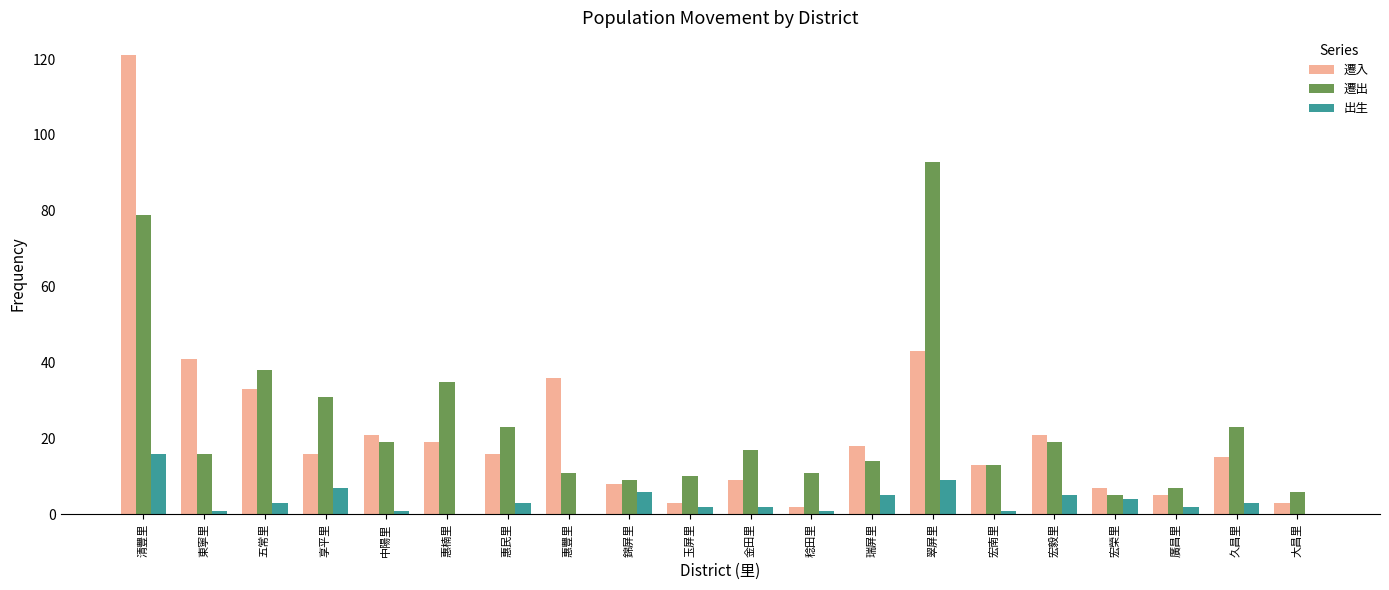

Is the value of 遷出 at 中陽里 greater than the value of 遷入 at 廣昌里?

Yes